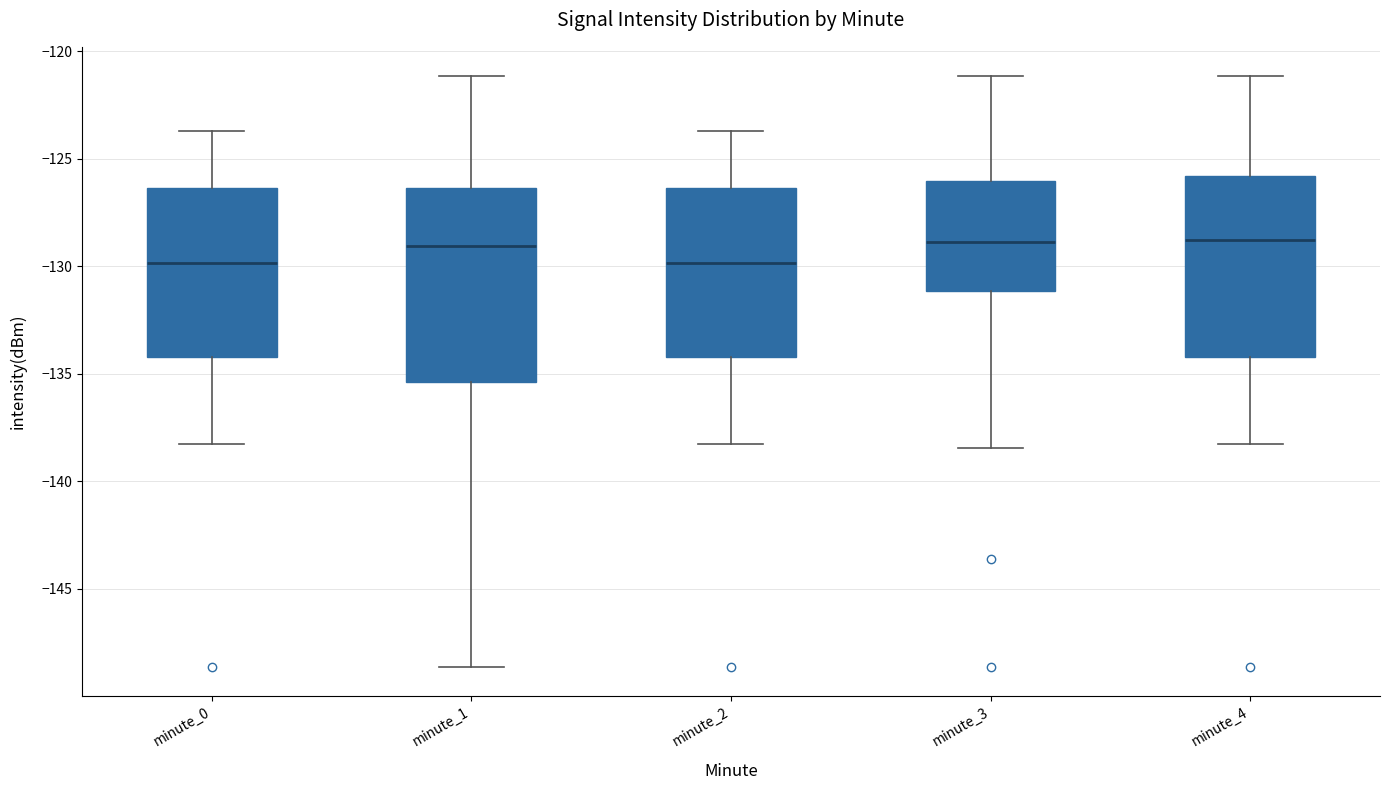

Where is the upper edge of the box for minute_2 on the y-axis? The values are not printed on the chart, so give them approximately, as read against the axis.

-126.5